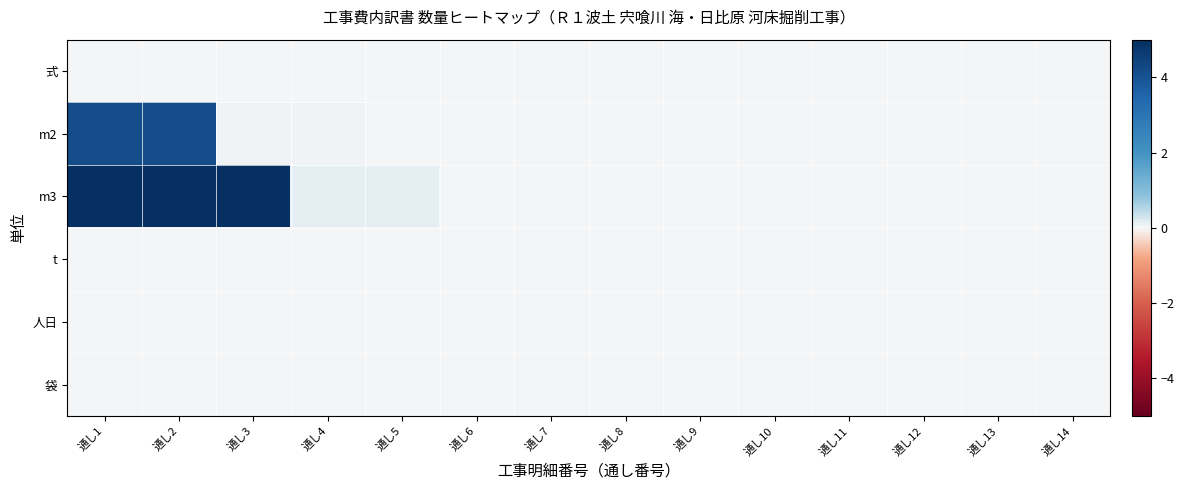

Between 通し14 and 通し11, which is larger?

通し14